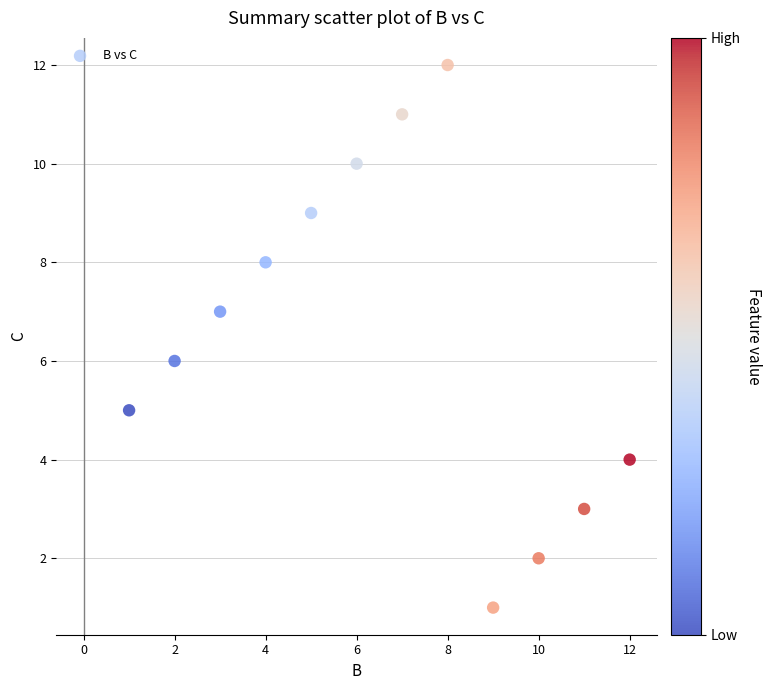

What is the range of X values (max minus min)?

11